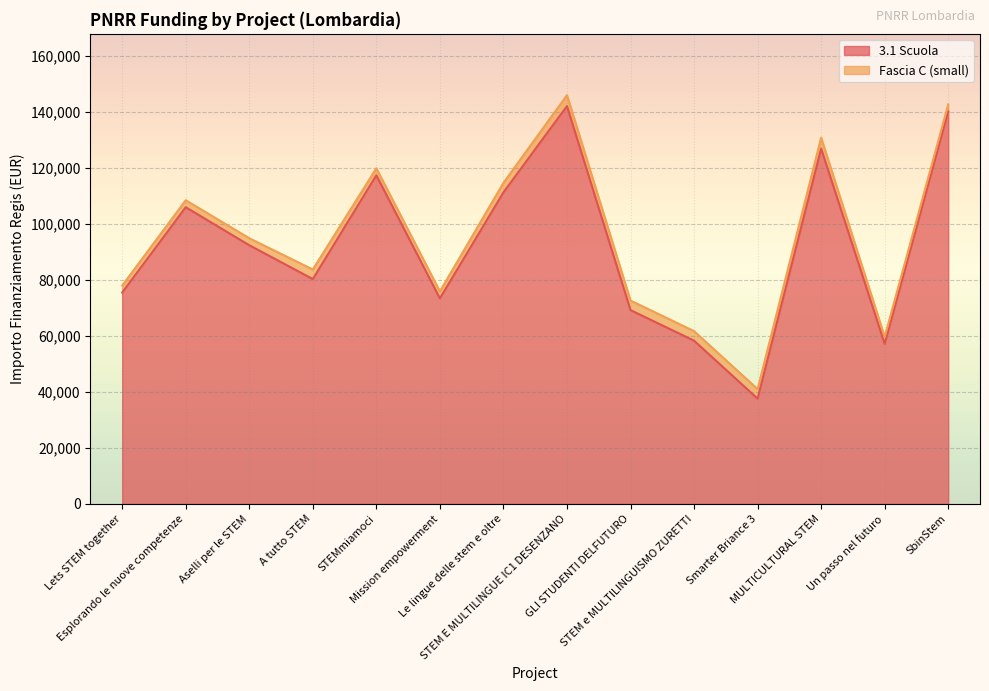

Reading left to right, list all the values displayed in this chart.

Lets STEM together=75442.6	Esplorando le nuove competenze=105915.0	Aselli per le STEM=92341.9	A tutto STEM=80270.1	STEMmiamoci=117311.1	Mission empowerment=73375.7	Le lingue delle stem e oltre=111198.7	STEM E MULTILINGUE IC1 DESENZANO=142004.3	GLI STUDENTI DELFUTURO=69180.1	STEM e MULTILINGUISMO ZURETTI=58273.5	Smarter Briance 3=37577.6	MULTICULTURAL STEM=126823.9	Un passo nel futuro=57143.9	SbinStem=140087.5